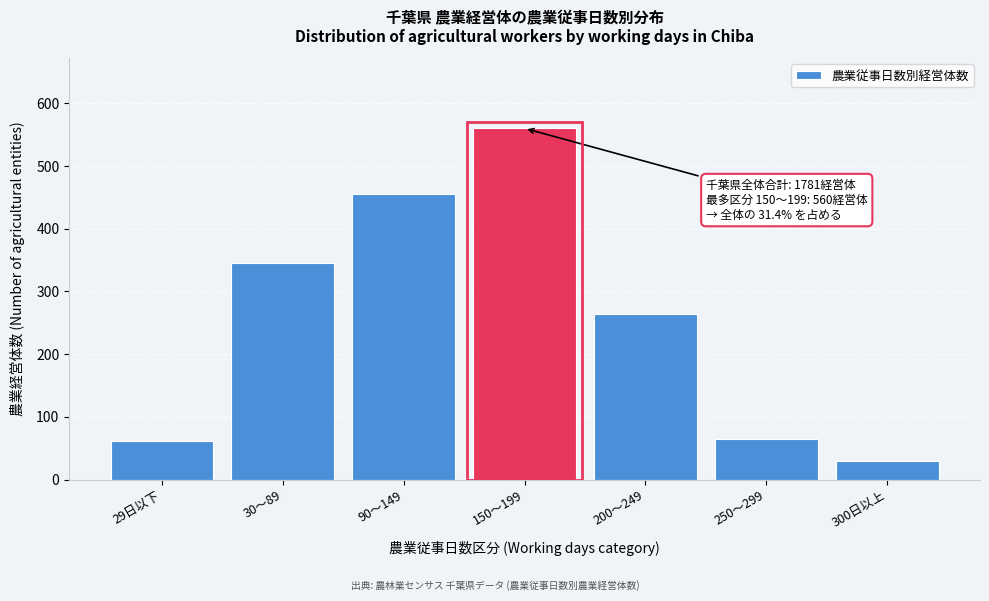

Reading left to right, what are all the values shown in this chart?

61	346	456	560	264	64	30